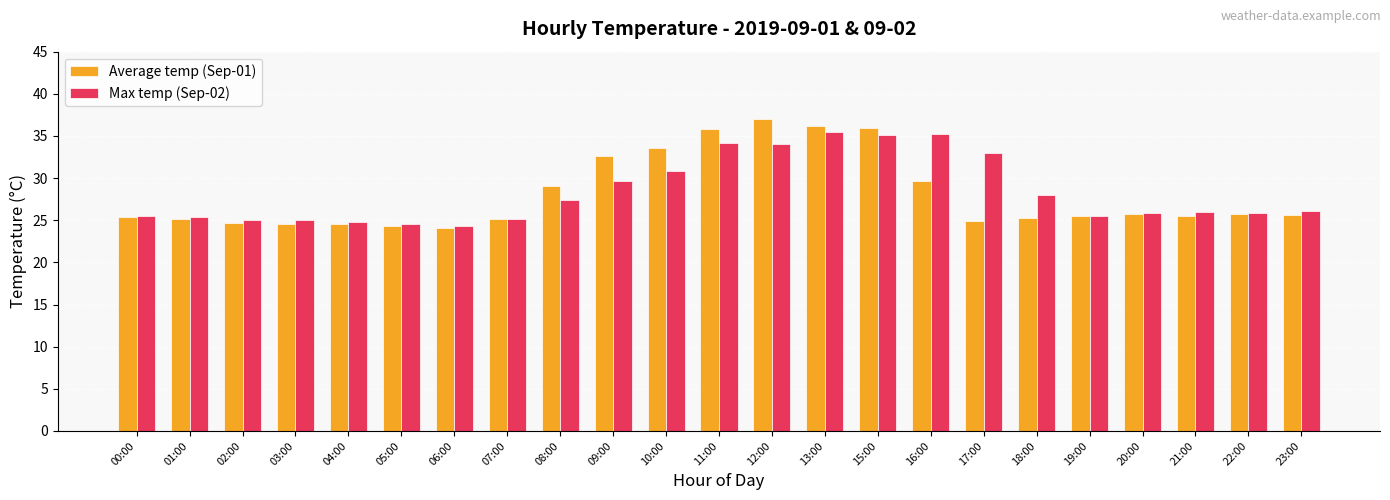

What is the difference between the maximum and second lowest values in the Average temp (Sep-01) series?

12.7